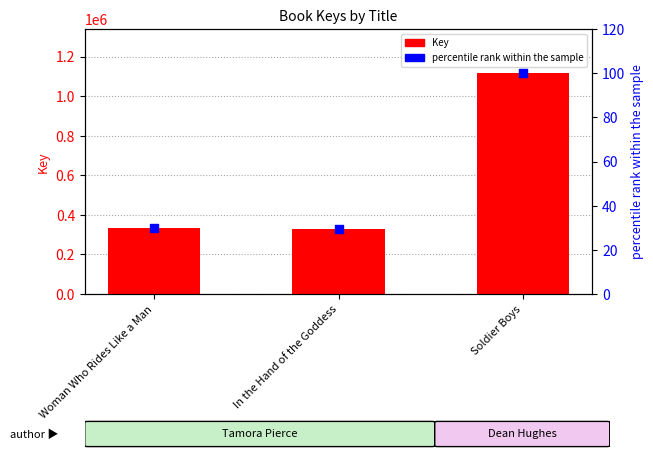

Which series contains the highest Y value?

Key